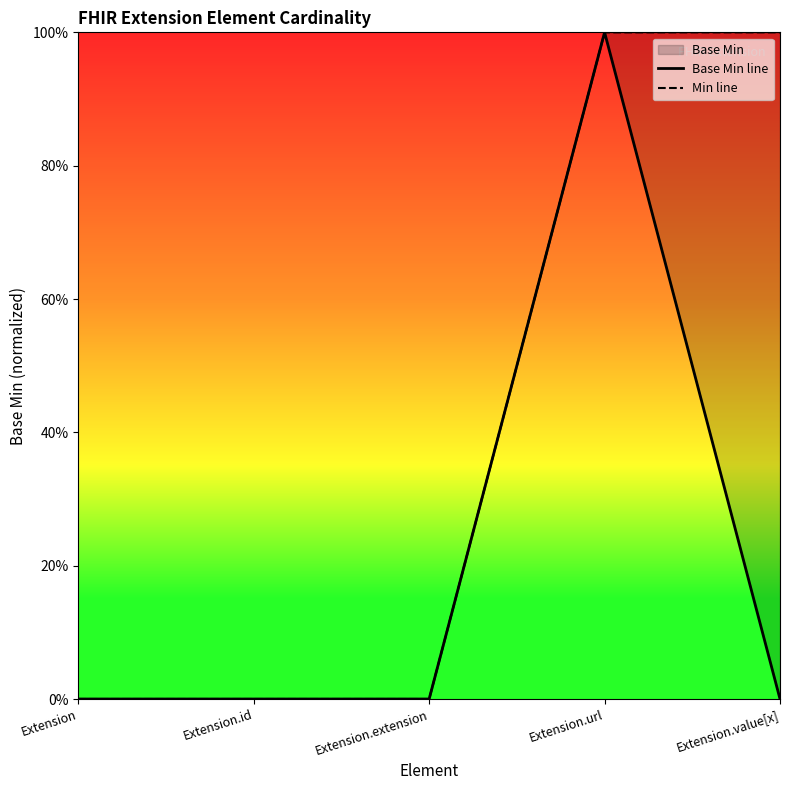

Does the chart display data point markers on the line(s)?

No